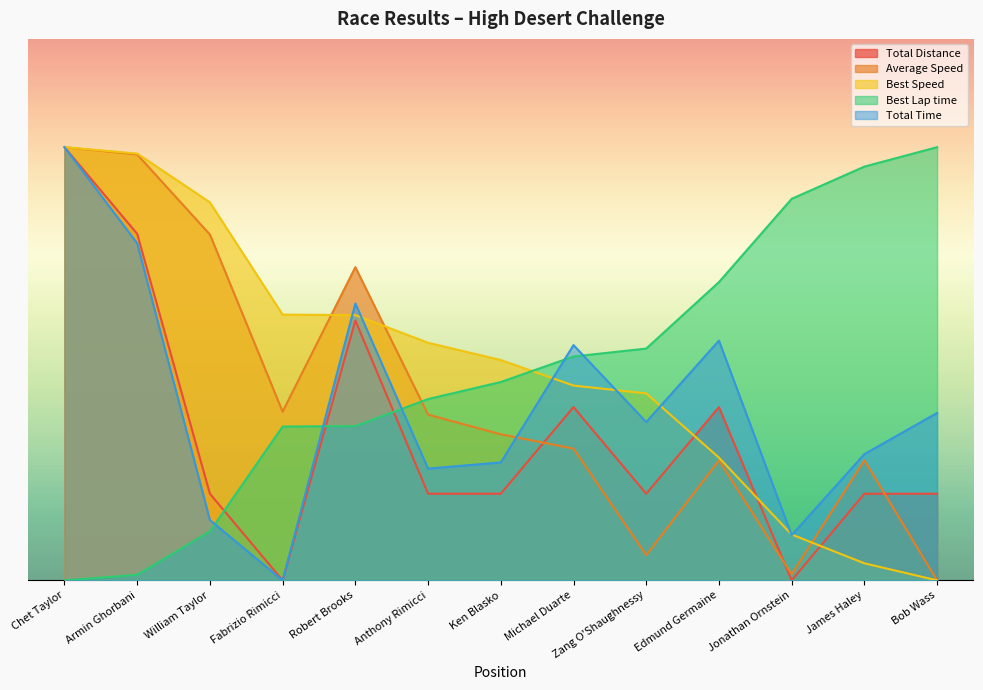

Between Armin Ghorbani and Robert Brooks, which is larger?

Armin Ghorbani